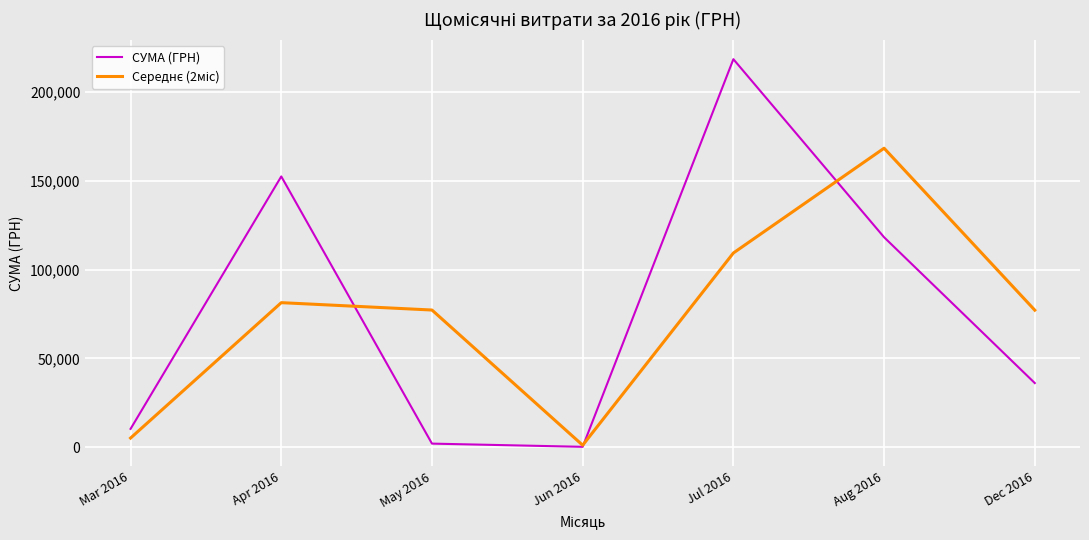

Which category has the highest value across all series?

Jul 2016